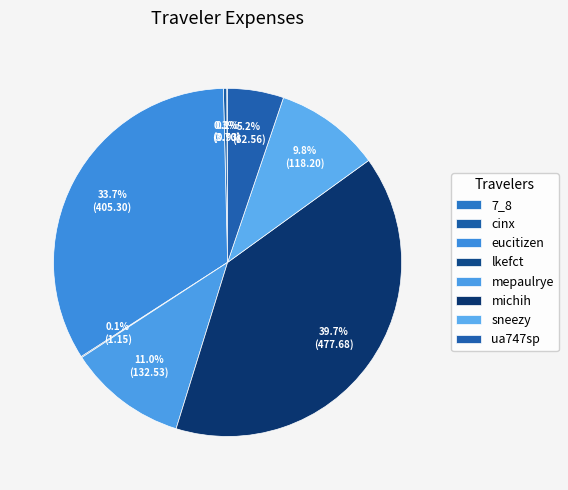

Is the sum of eucitizen and 7_8 greater than half?

No